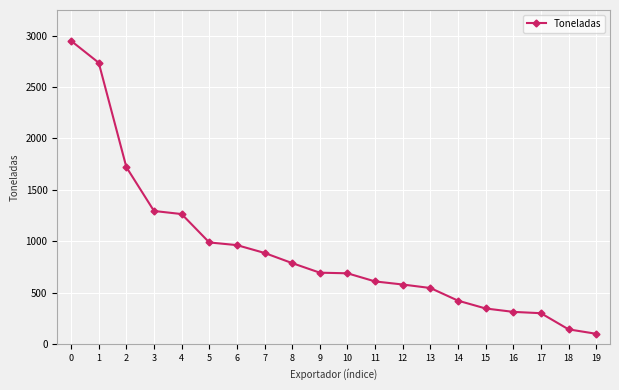

The chart shows a value of 1398 at 7. True or false?

False